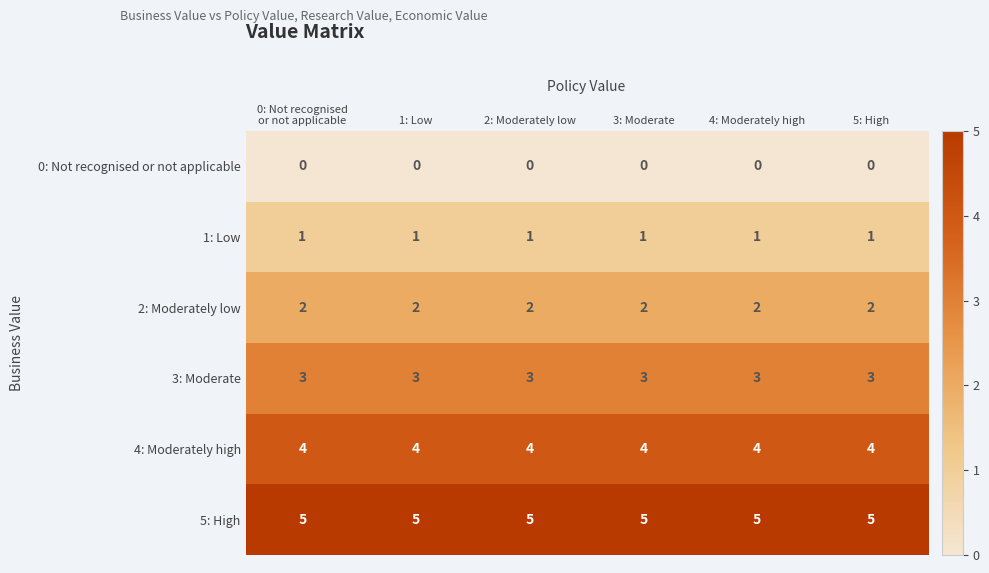

Is it true that 5: High equals 2 at 4: Moderately high?

False